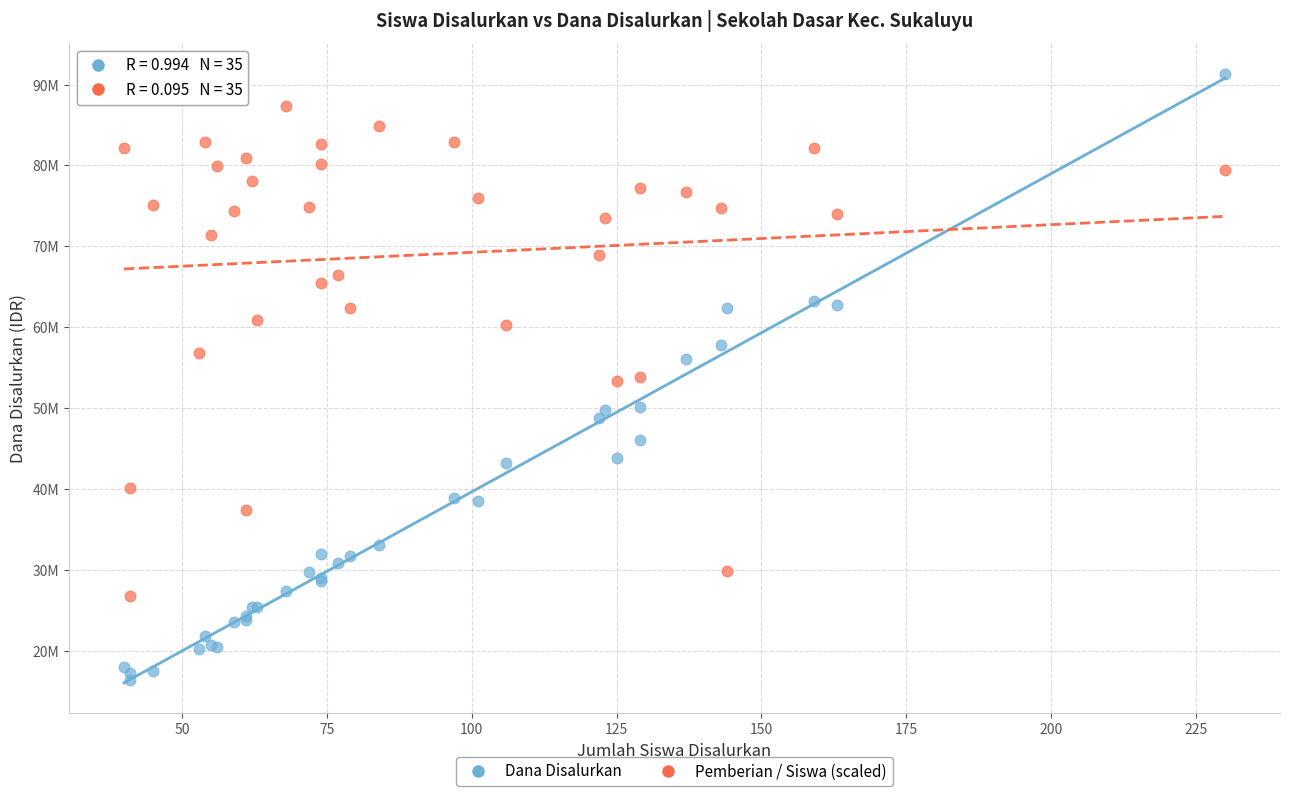

Which series contains the lowest Y value?

Dana Disalurkan